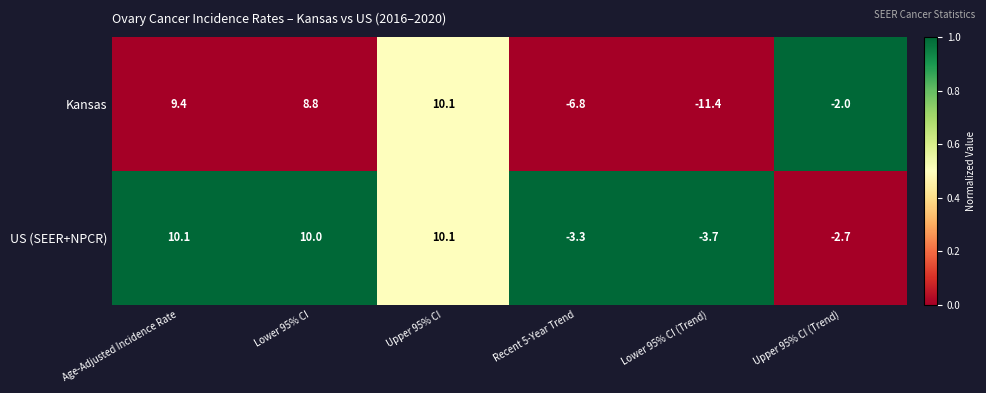

List the labels in order of Kansas value, smallest first.

Lower 95% CI (Trend), Recent 5-Year Trend, Upper 95% CI (Trend), Lower 95% CI, Age-Adjusted Incidence Rate, Upper 95% CI